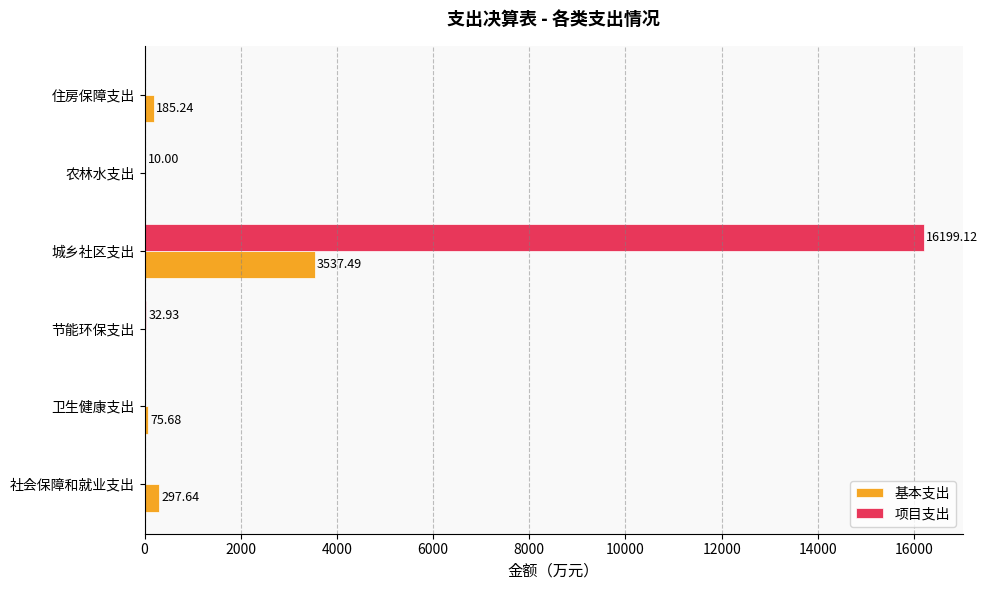

At which category is the sum across all series the highest?

城乡社区支出